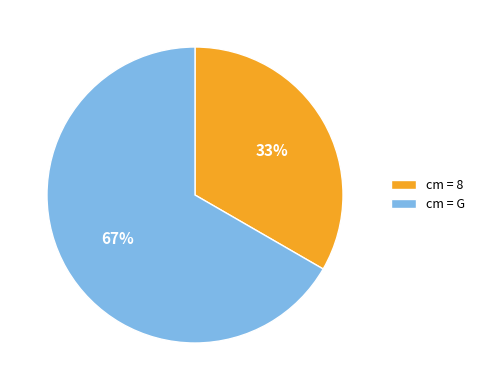

Combined, do cm = 8 and cm = G account for over 50%?

Yes